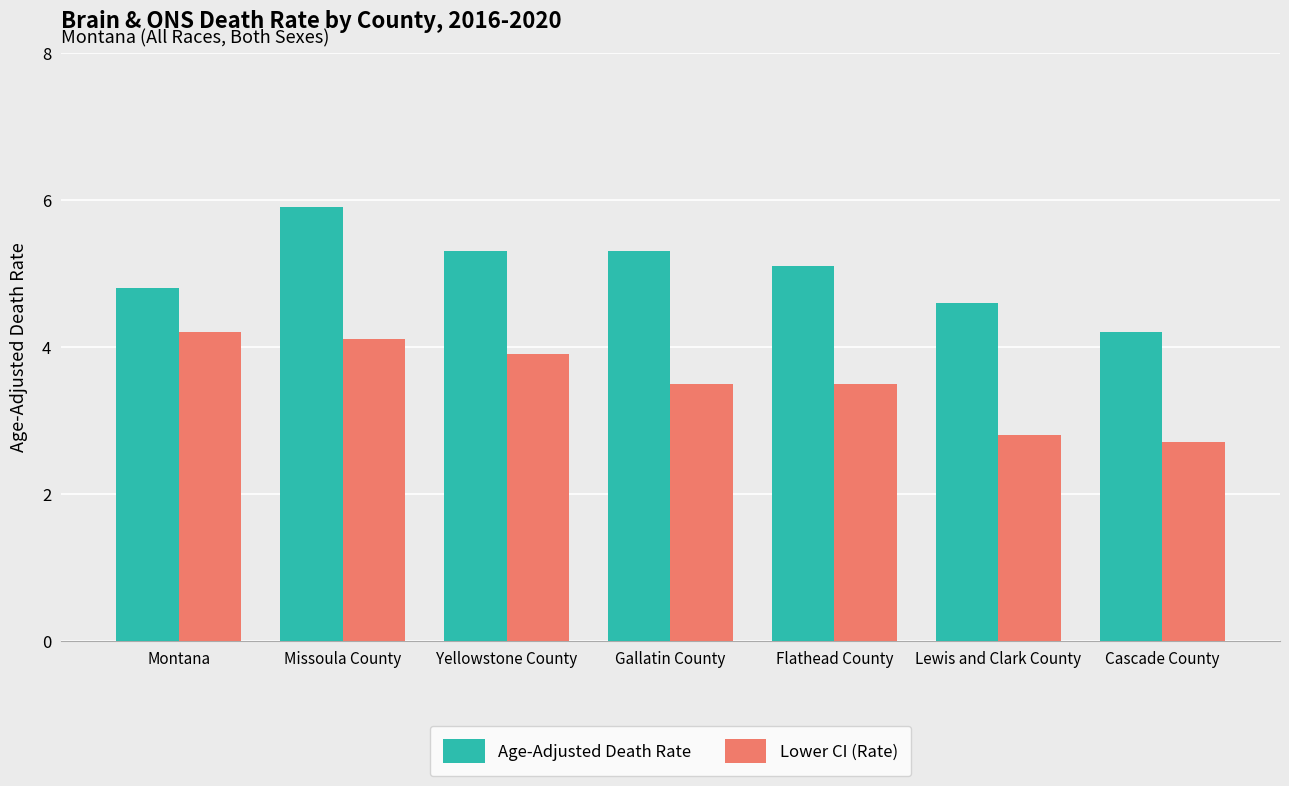

Where does the Age-Adjusted Death Rate series first go above 5?

Missoula County